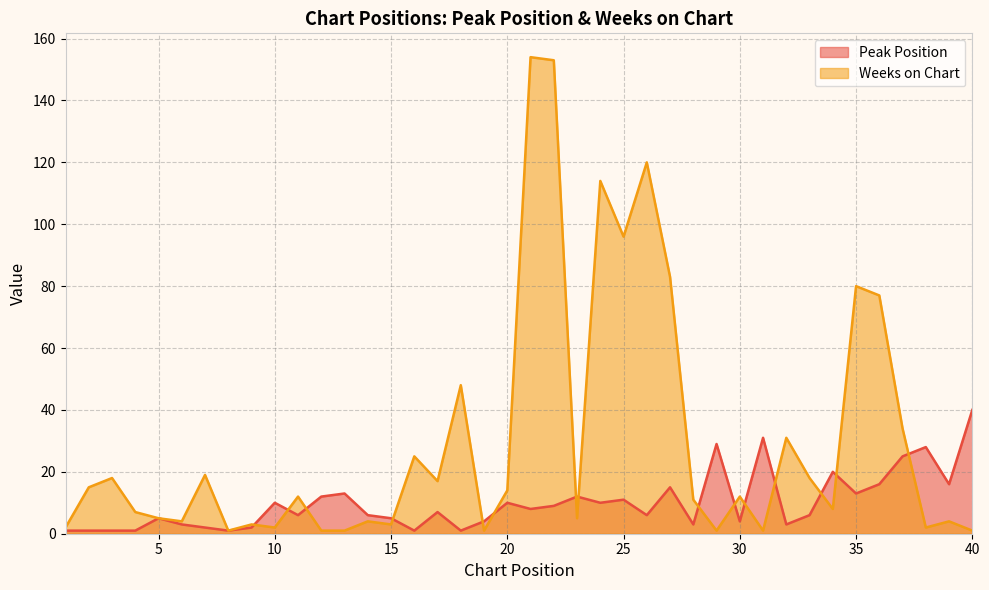

What is the value of the Weeks on Chart point at the 37th from the left?

34